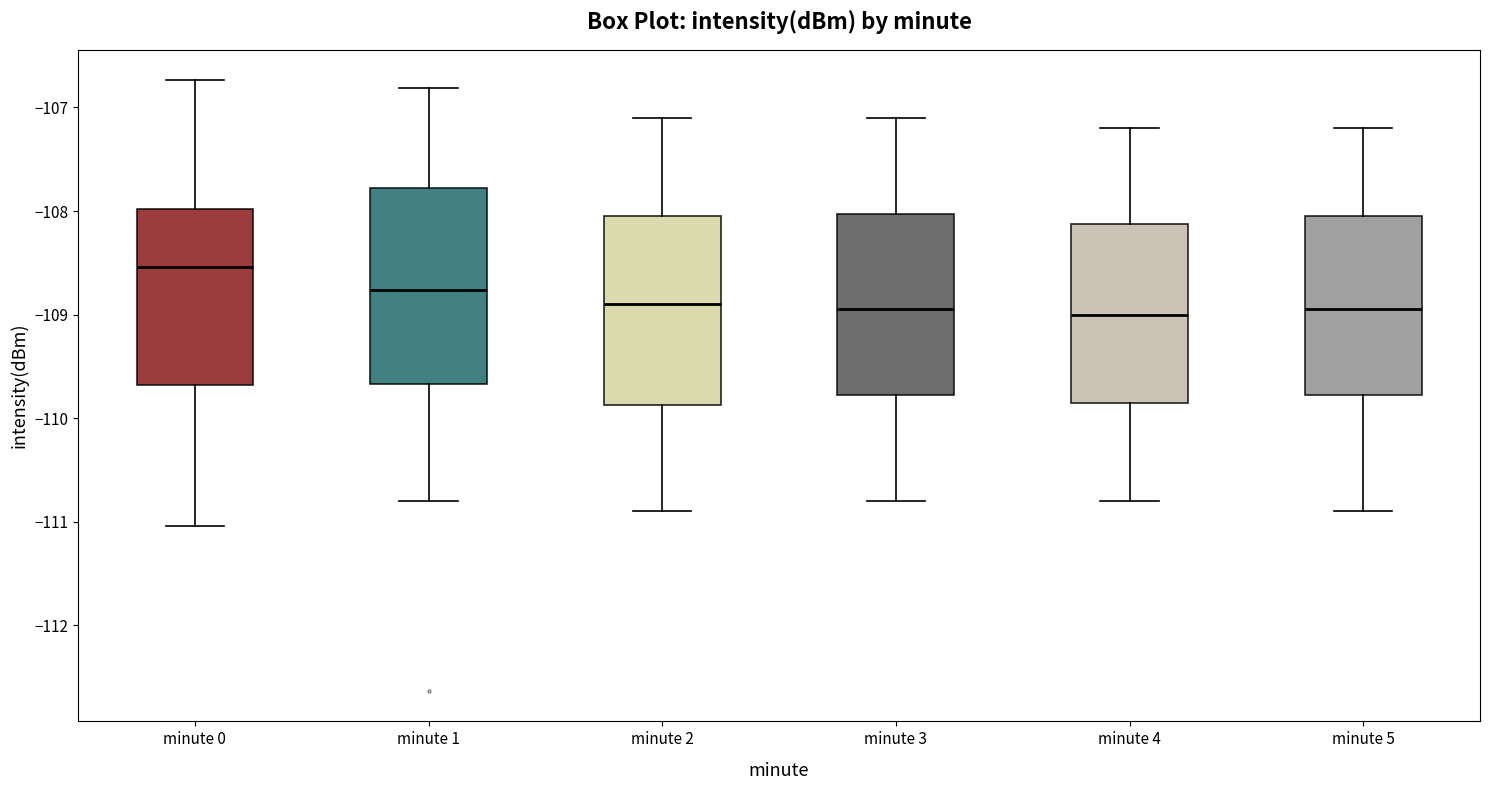

Reading left to right, transcribe this box plot: for each box, give where its median line is, the range the box spans, and where its two whiskers end, as read against the y-axis. The values are not printed on the chart, so give them approximately, as read against the axis.

minute 0: median -108.5, box -109.7 to -108.0, whiskers -111.0 to -106.7
minute 1: median -108.8, box -109.7 to -107.8, whiskers -110.8 to -106.8
minute 2: median -108.9, box -109.9 to -108.0, whiskers -110.9 to -107.1
minute 3: median -108.9, box -109.8 to -108.0, whiskers -110.8 to -107.1
minute 4: median -109.0, box -109.8 to -108.1, whiskers -110.8 to -107.2
minute 5: median -108.9, box -109.8 to -108.0, whiskers -110.9 to -107.2